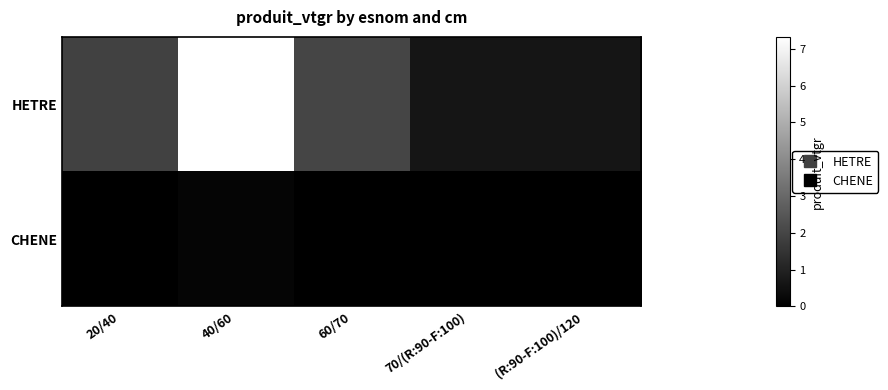

Reading left to right, extract all data points from this chart.

HETRE: 20/40=1.9	40/60=7.3	60/70=2.0	70/(R:90-F:100)=0.6	(R:90-F:100)/120=0.6
CHENE: 20/40=0.0	40/60=0.2	60/70=0.0	70/(R:90-F:100)=0.0	(R:90-F:100)/120=0.0